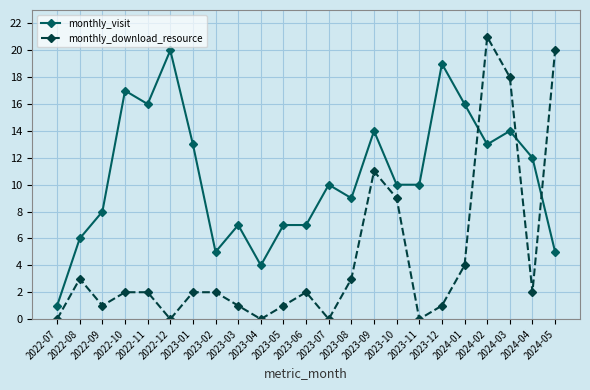

Rank the series at 2024-02 from lowest to highest value.

monthly_visit, monthly_download_resource